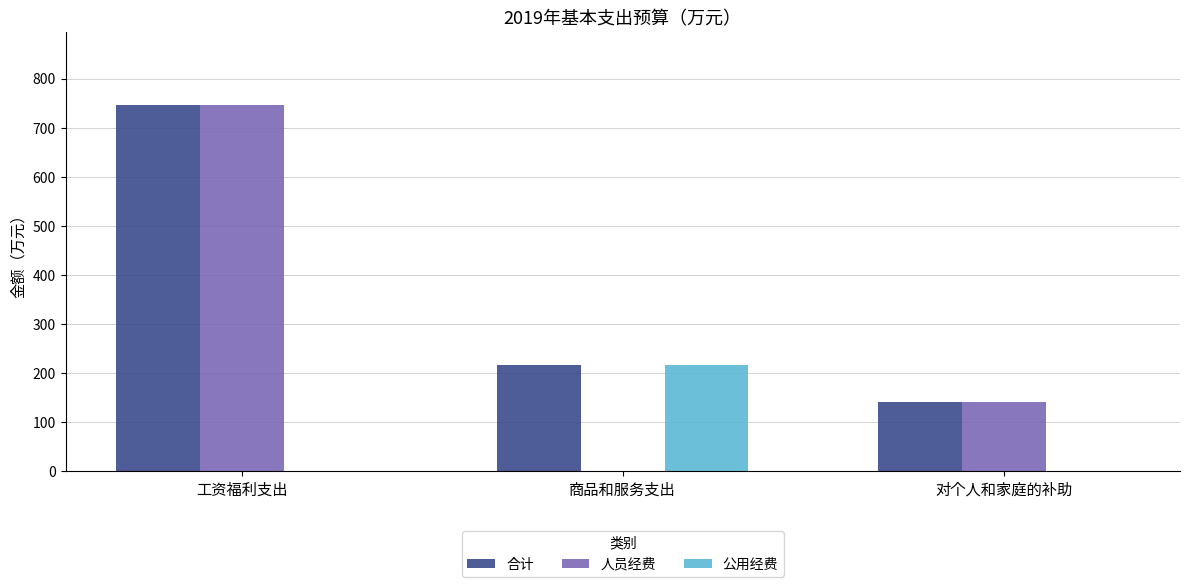

How many groups of bars are there?

3